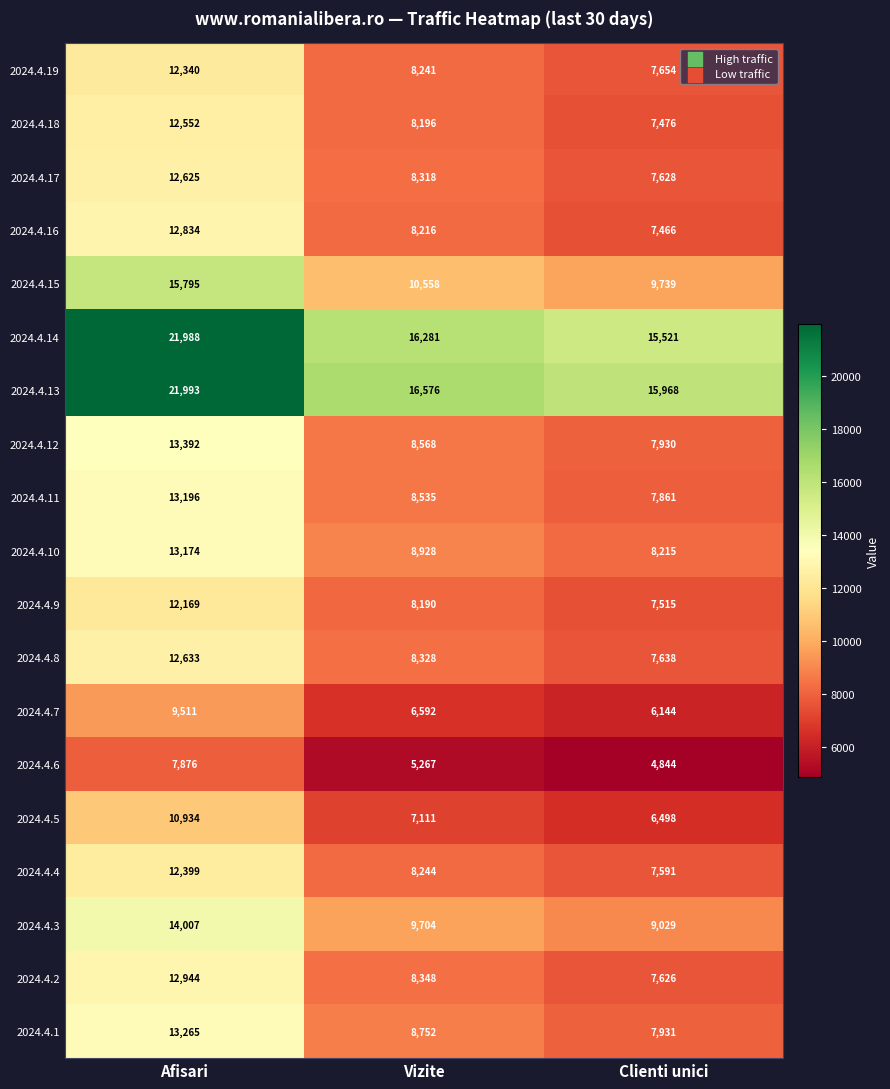

Is it true that 2024.4.9 equals 17874 at Afisari?

False